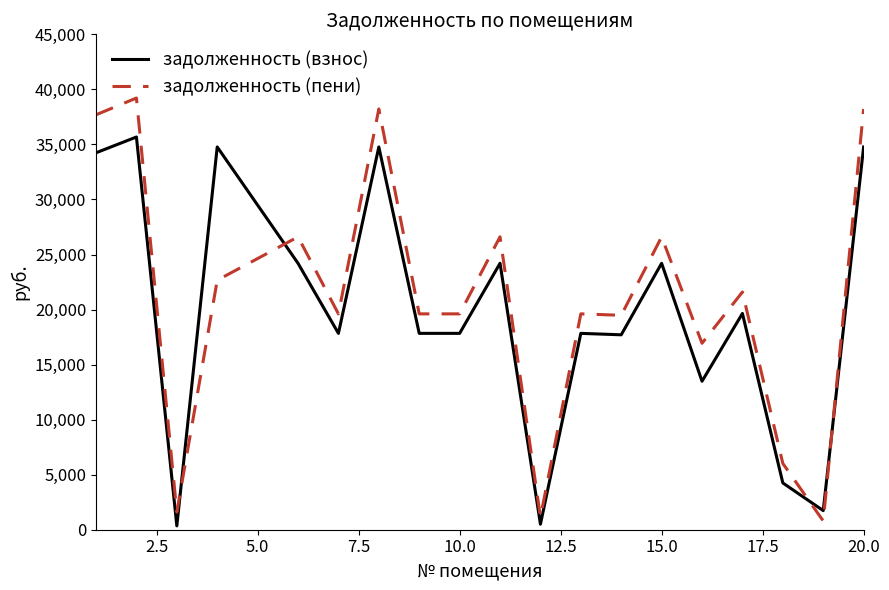

What is the difference between the maximum and second lowest values in the задолженность (взнос) series?

35171.6